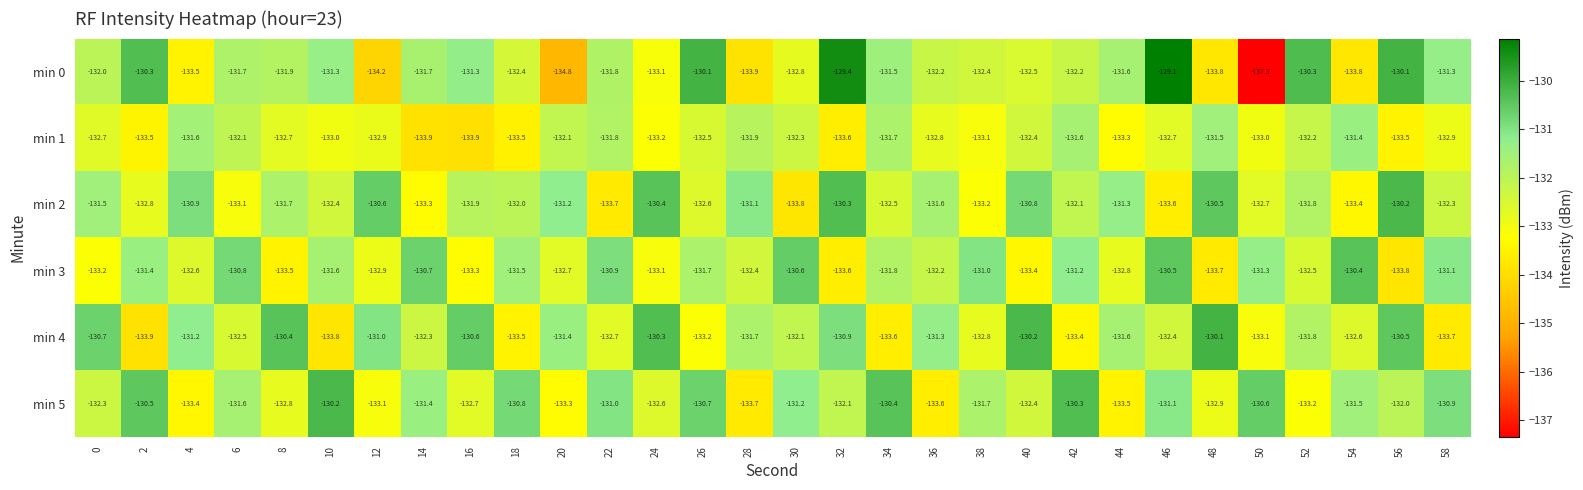

Which series has the largest total across all categories?

min 5